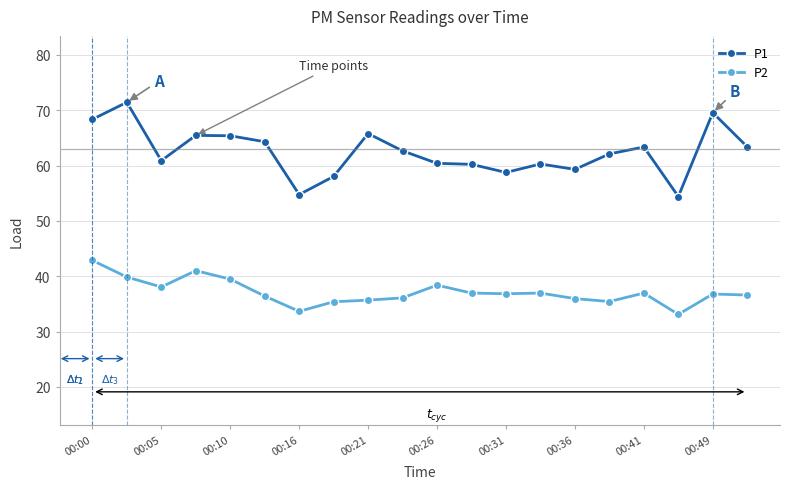

What is the smallest value displayed?

33.1